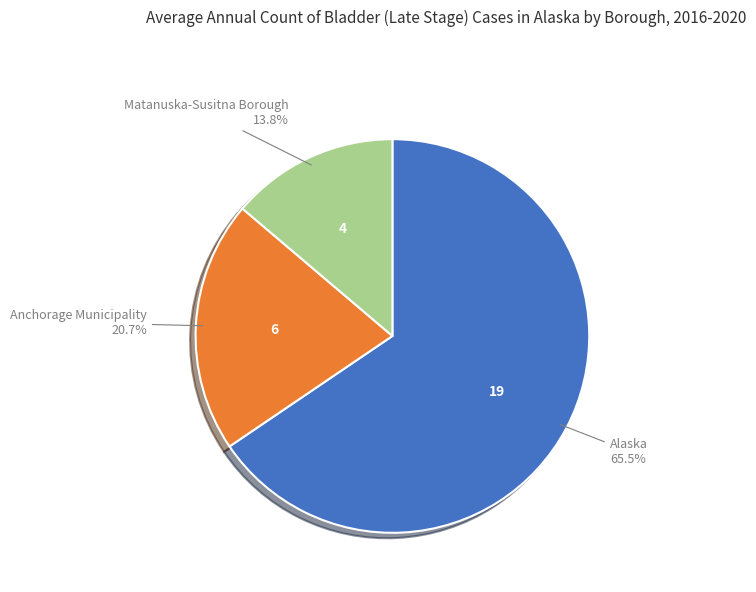

Does any single category account for the majority?

Yes